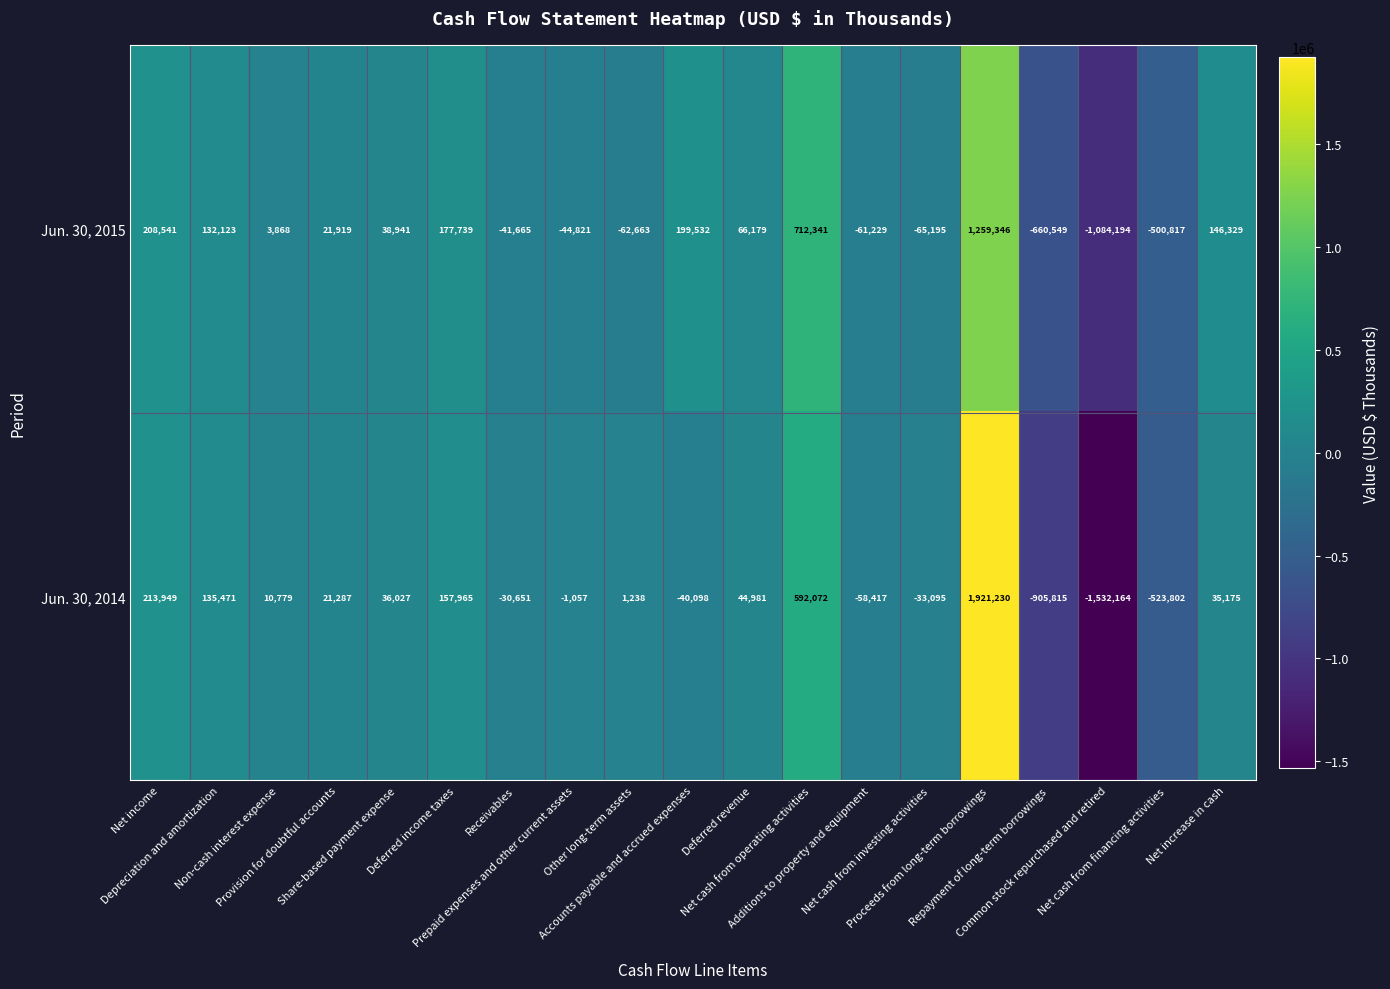

What is the average value of the Jun. 30, 2014 series?

2372